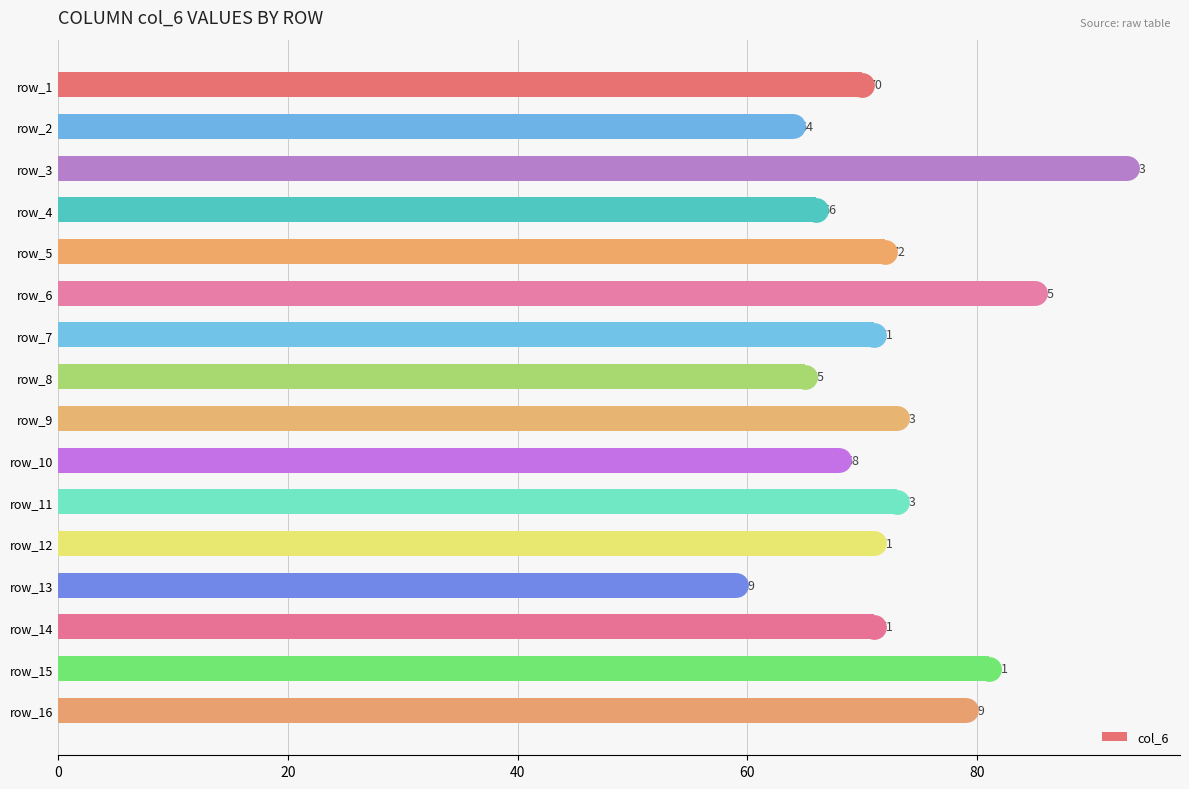

What is the sum of all values?

1161